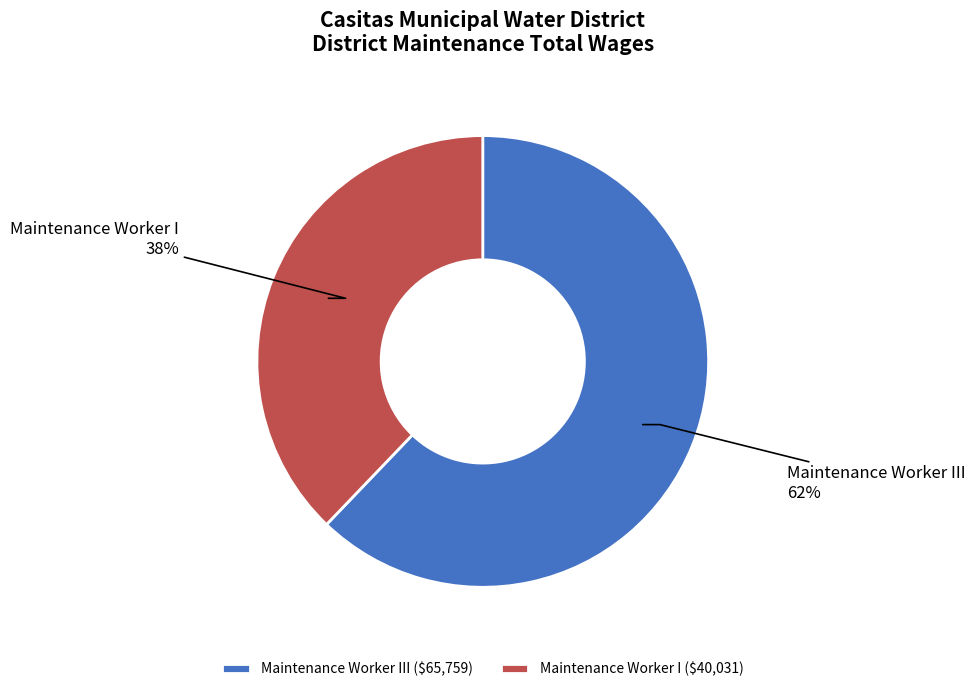

Does Maintenance Worker III represent more than half of the total?

Yes